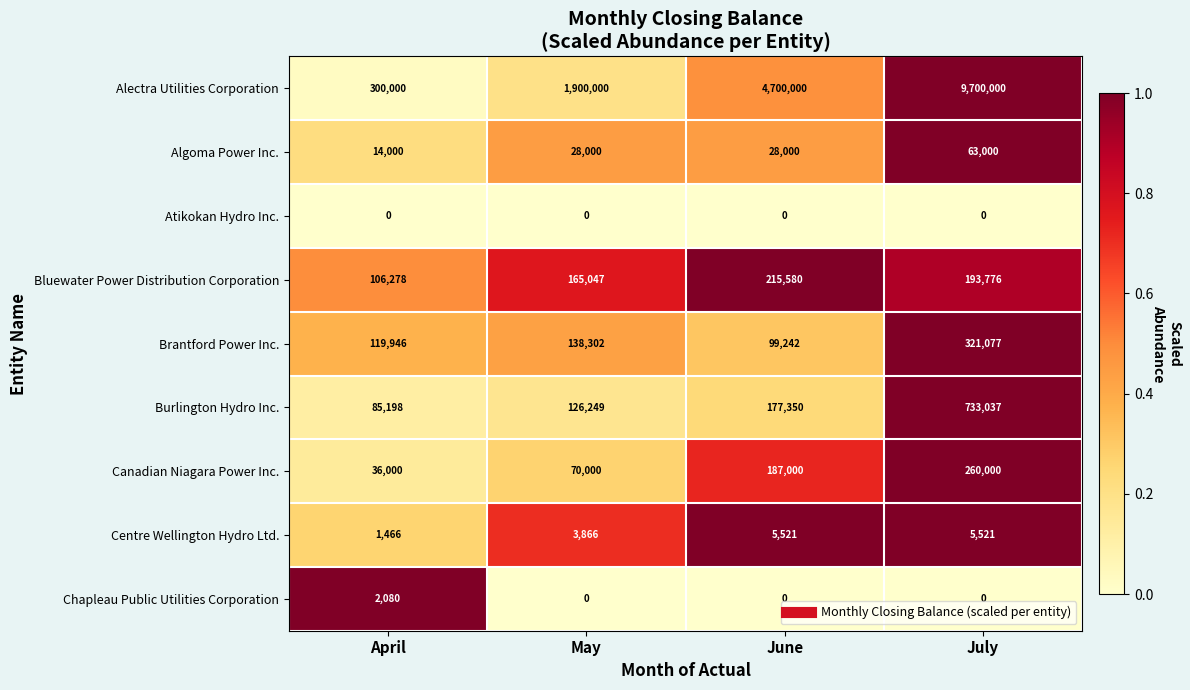

Which category has the highest value across all series?

July